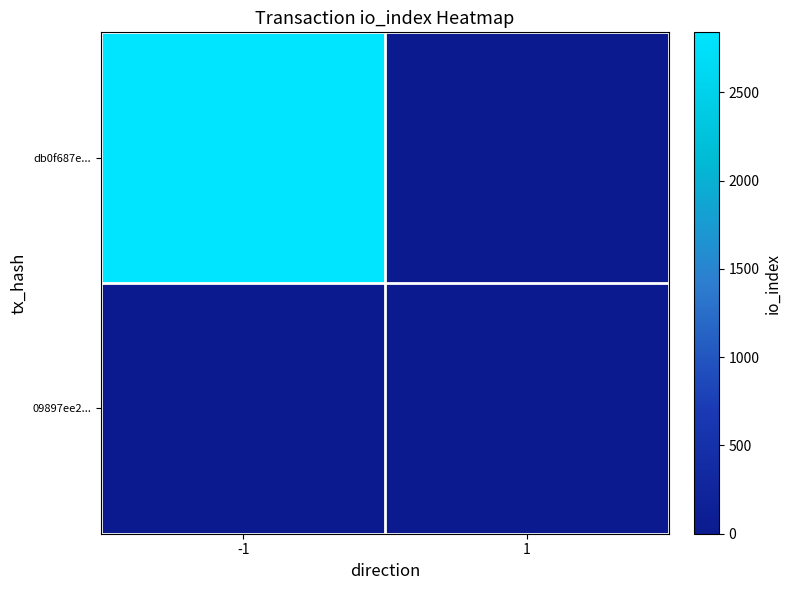

What is the total value across all series at 1?

16